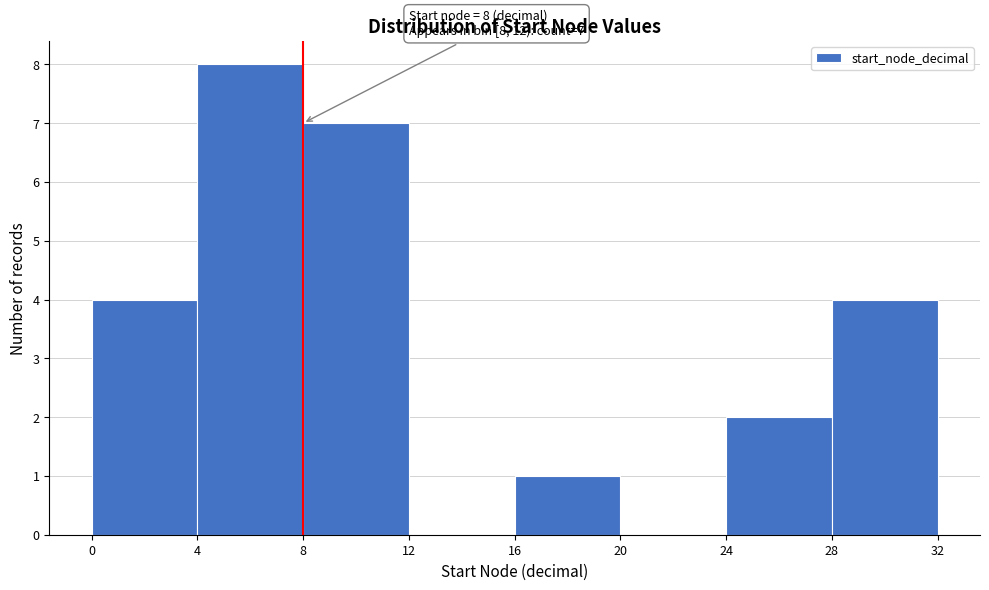

Which range on the x-axis has the tallest bar?

4 to 8